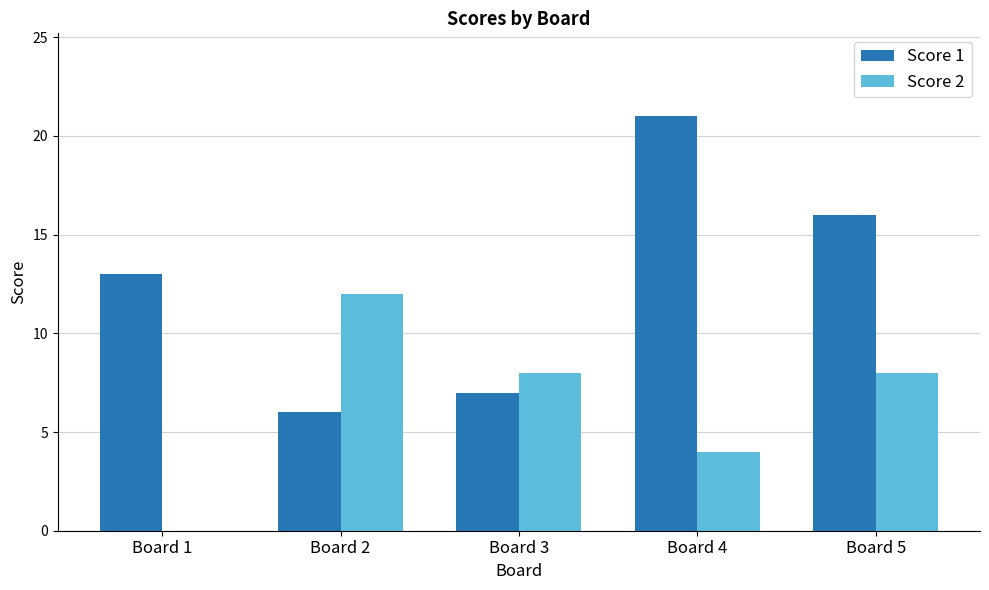

Does the chart contain stacked bars?

No